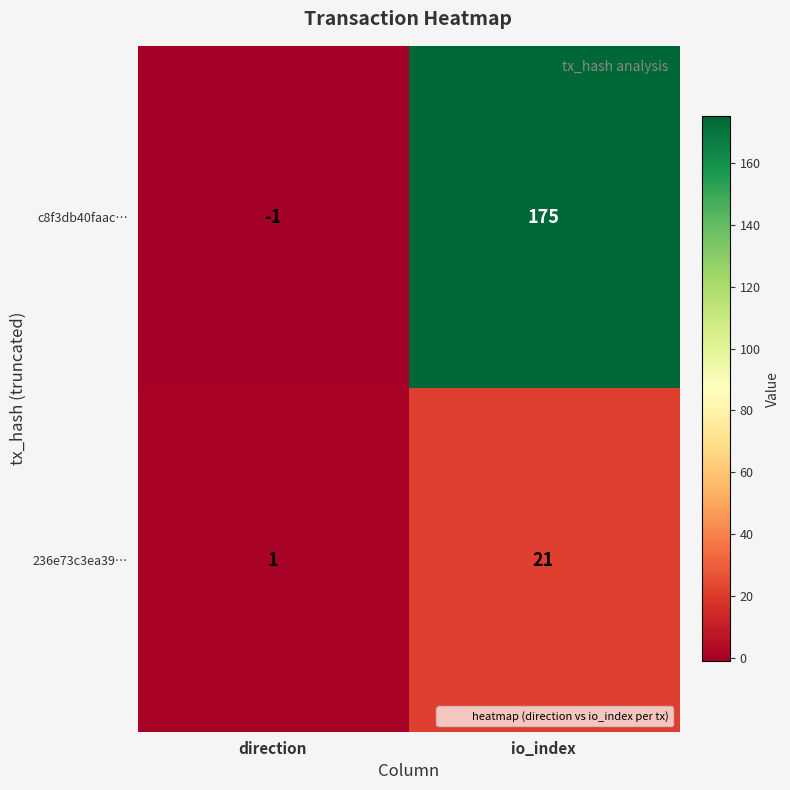

List the series in order of their overall mean, highest first.

c8f3db40faac…, 236e73c3ea39…